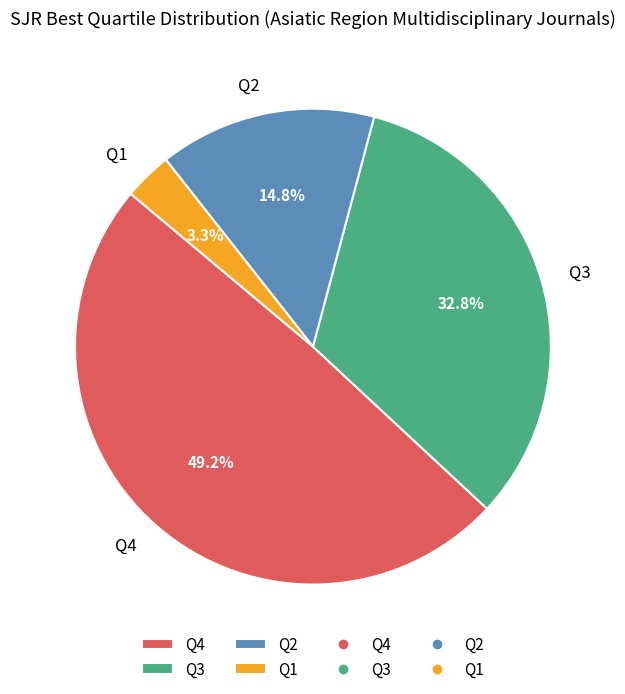

How many slices are in this pie chart?

4